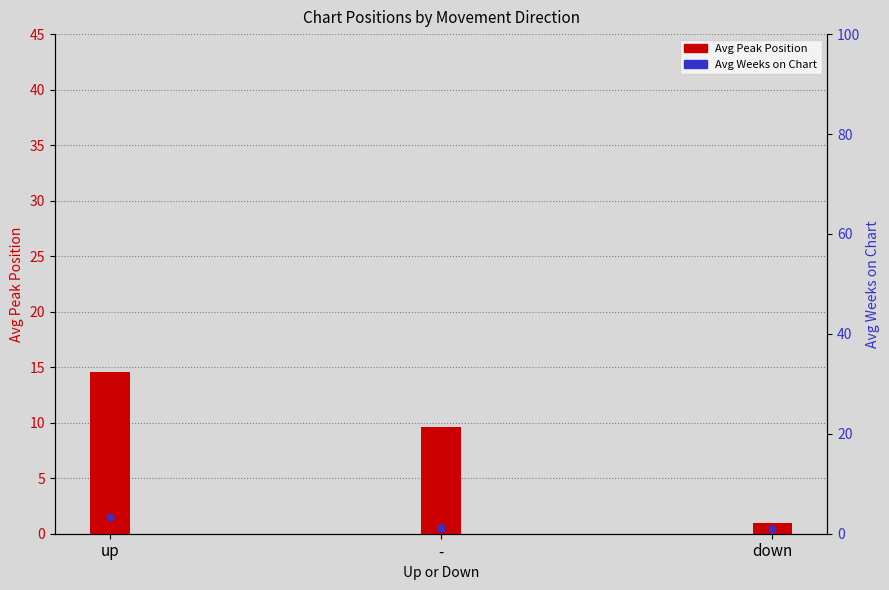

What is the greatest value displayed?

14.6